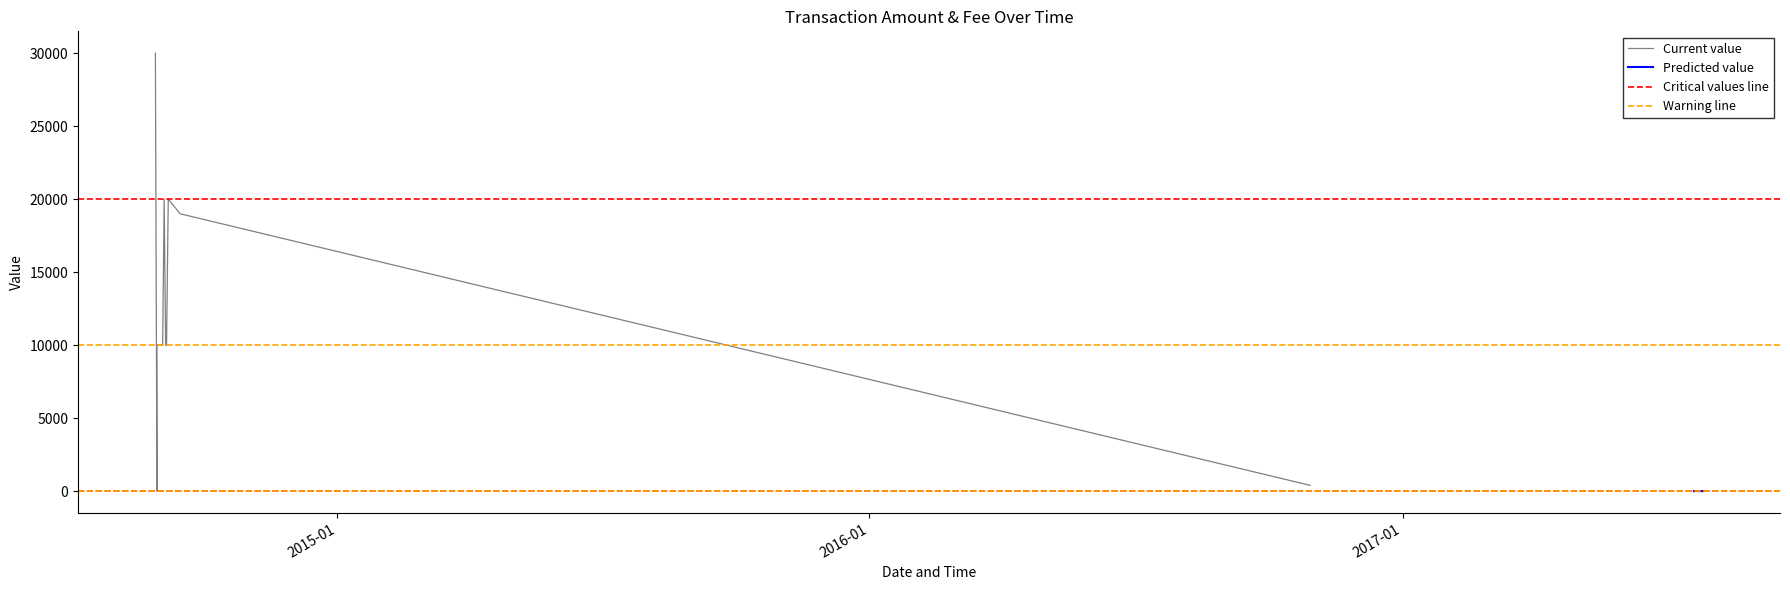

Is it true that Amount equals 9152 at 3?

False